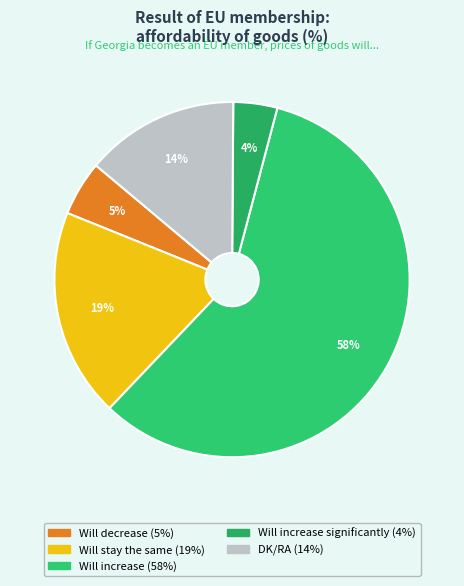

How many slices are in this pie chart?

5